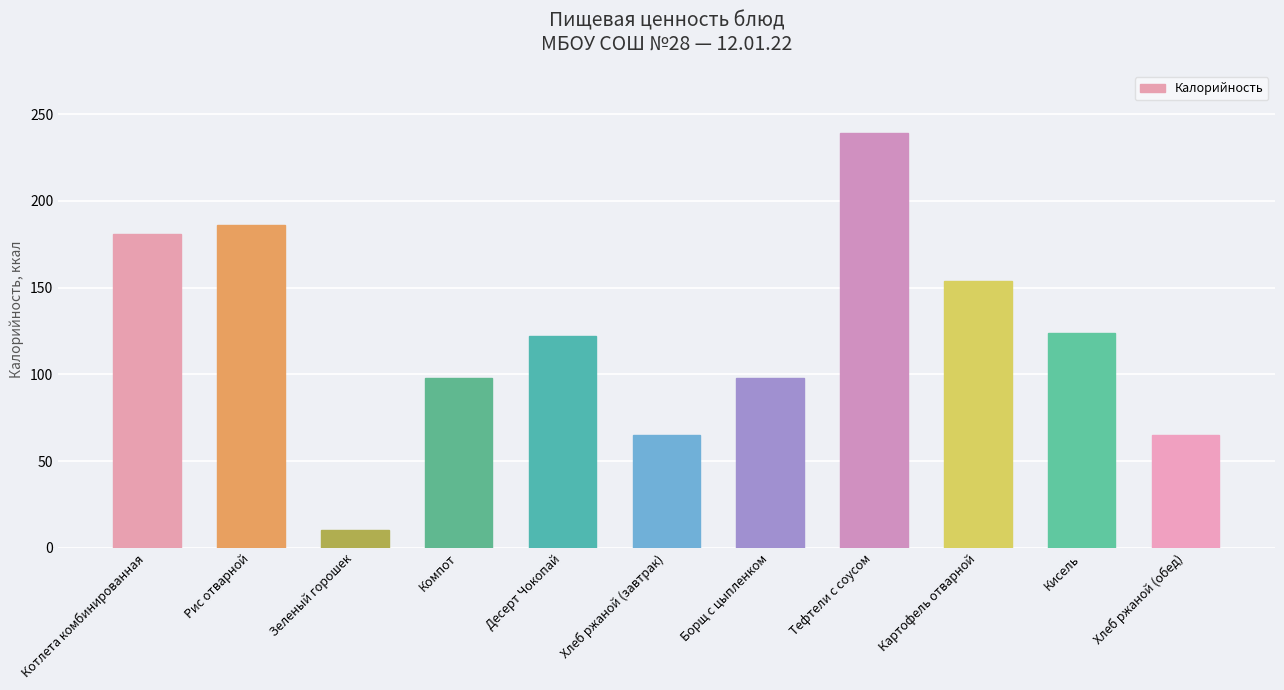

Reading right to left, extract all data points from this chart.

Хлеб ржаной (обед)=65	Кисель=124	Картофель отварной=154	Тефтели с соусом=239	Борщ с цыпленком=98	Хлеб ржаной (завтрак)=65	Десерт Чокопай=122	Компот=98	Зеленый горошек=10	Рис отварной=186	Котлета комбинированная=181